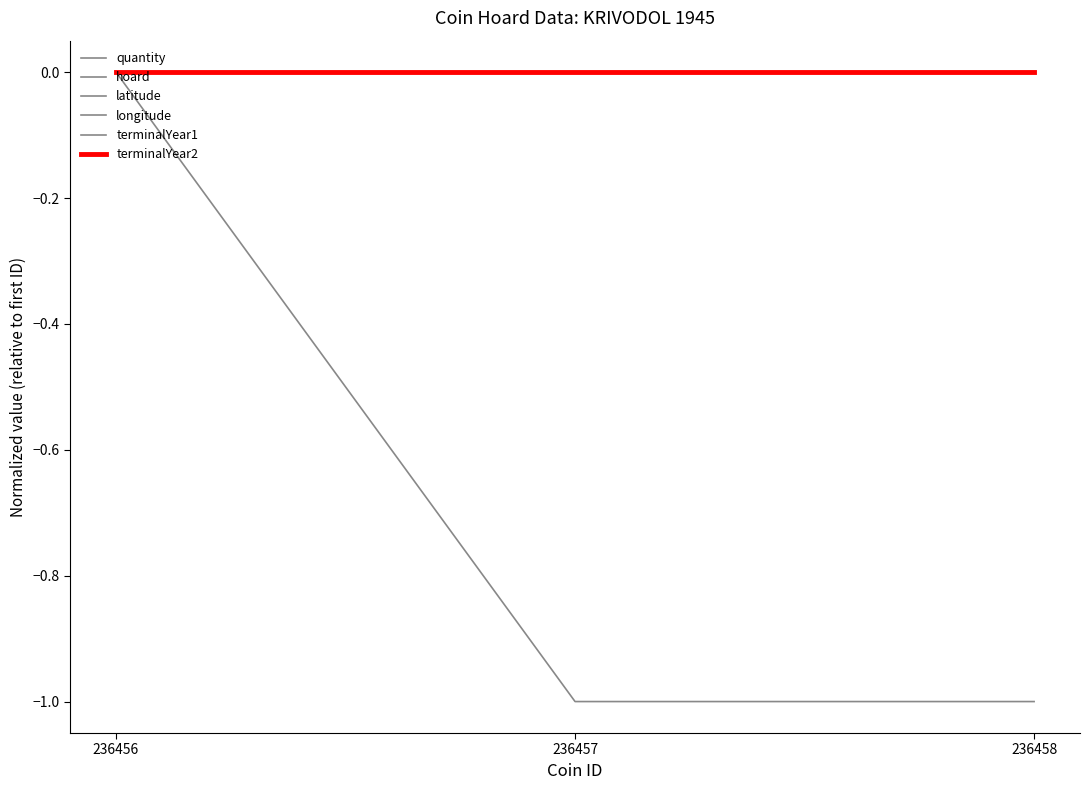

Is this an area chart (filled region under the line)?

No